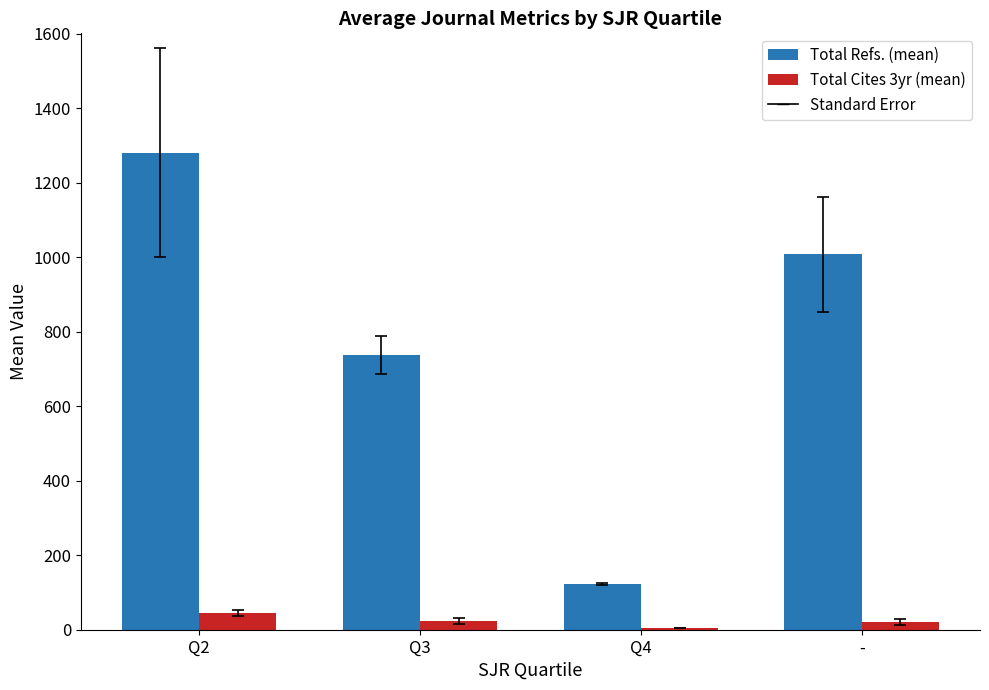

What is the maximum value shown in the chart?

1280.6